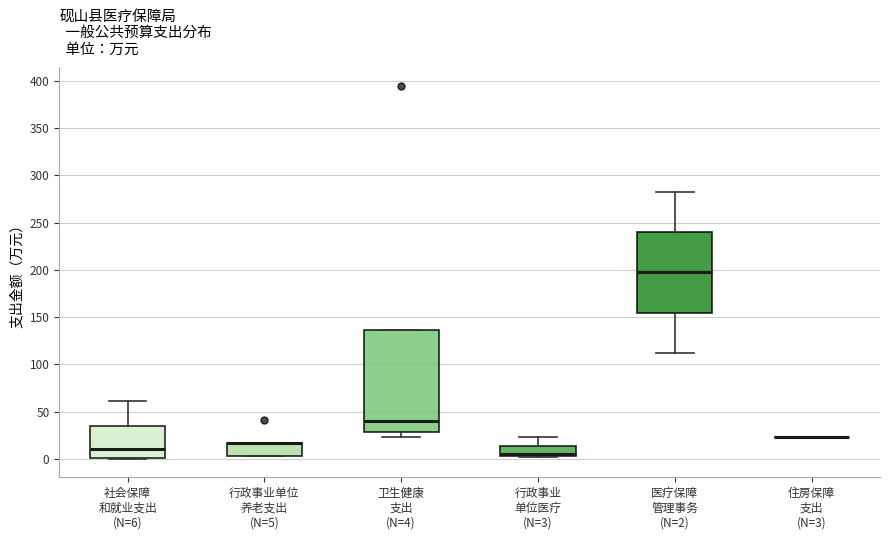

Reading left to right, read every box against the y-axis: the position of its median line, the range the box covers, and the ends of its whiskers. The values are not printed on the chart, so give them approximately, as read against the axis.

社会保障 和就业支出 (N=6): median 10, box 0 to 35, whiskers 0 to 60
行政事业单位 养老支出 (N=5): median 15 (drawn on the box's upper edge), box 5 to 15, whiskers 5 to 15
卫生健康 支出 (N=4): median 40, box 30 to 135, whiskers 25 to 135
行政事业 单位医疗 (N=3): median 5 (drawn on the box's lower edge), box 5 to 15, whiskers 0 to 25
医疗保障 管理事务 (N=2): median 195, box 155 to 240, whiskers 110 to 285
住房保障 支出 (N=3): box collapsed to a line at 25, whiskers 25 to 25